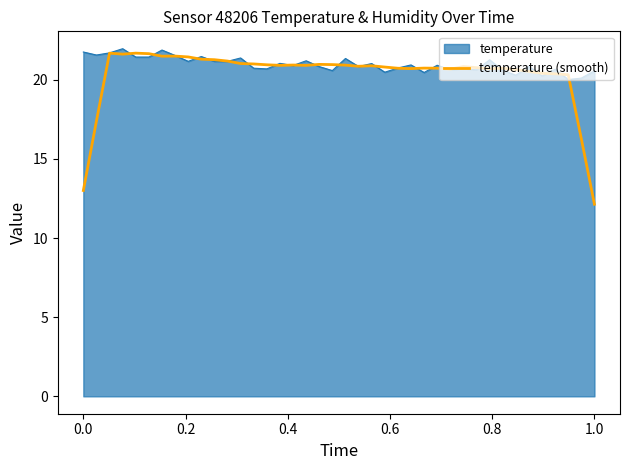

Which series has the widest spread of values?

temperature (smooth)